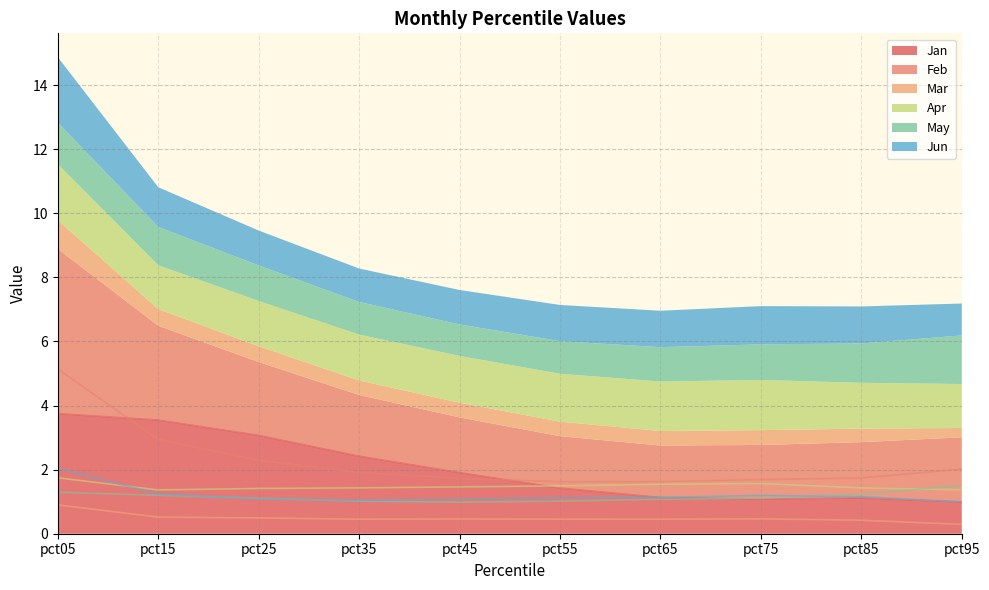

What is the difference between the Jun values at pct35 and pct15?

0.2